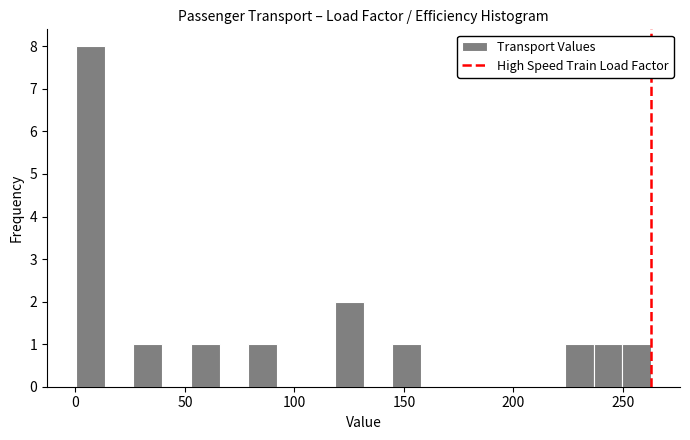

Around what value on the x-axis is the tallest bar? Give the approximate position of its centre, as read against the axis.

5